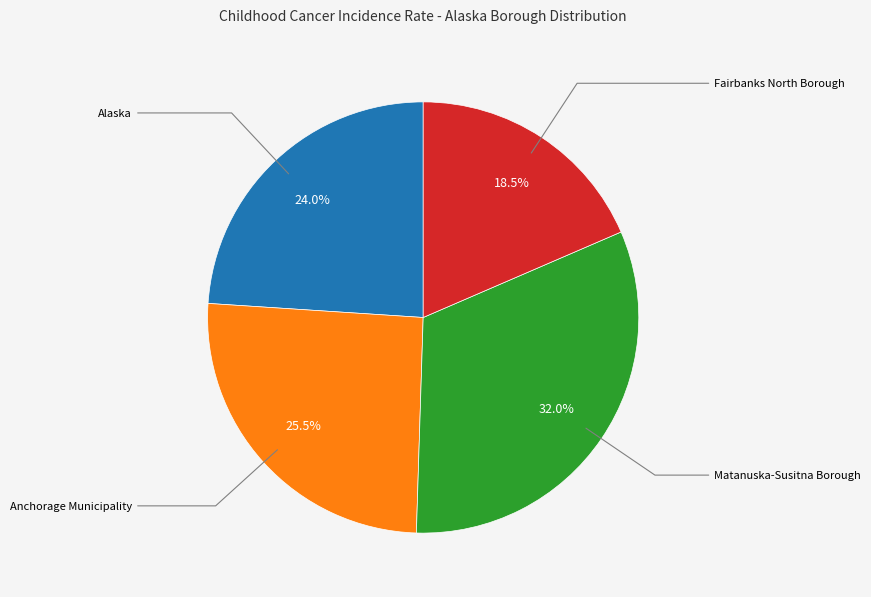

Is there a majority slice in this chart?

No